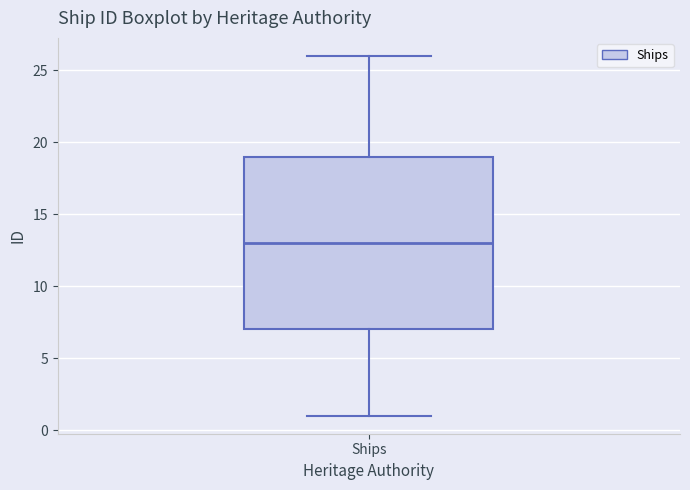

Read this box plot against the y-axis: the position of the median line, the range covered by the box, and the ends of both whiskers. The values are not printed on the chart, so give them approximately, as read against the axis.

median 13, box 7 to 19, whiskers 1 to 26